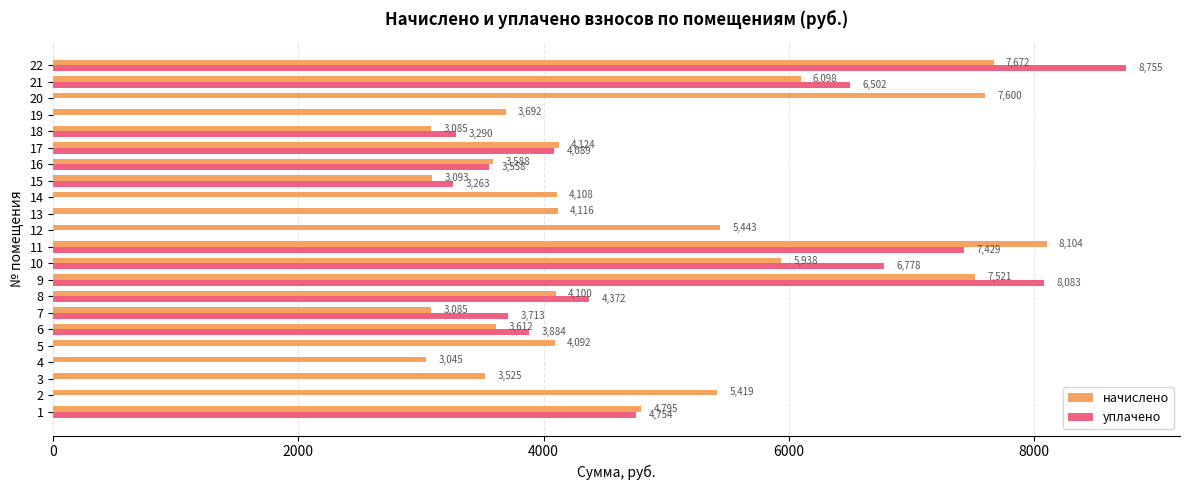

What are all the series names shown in the legend?

начислено, уплачено